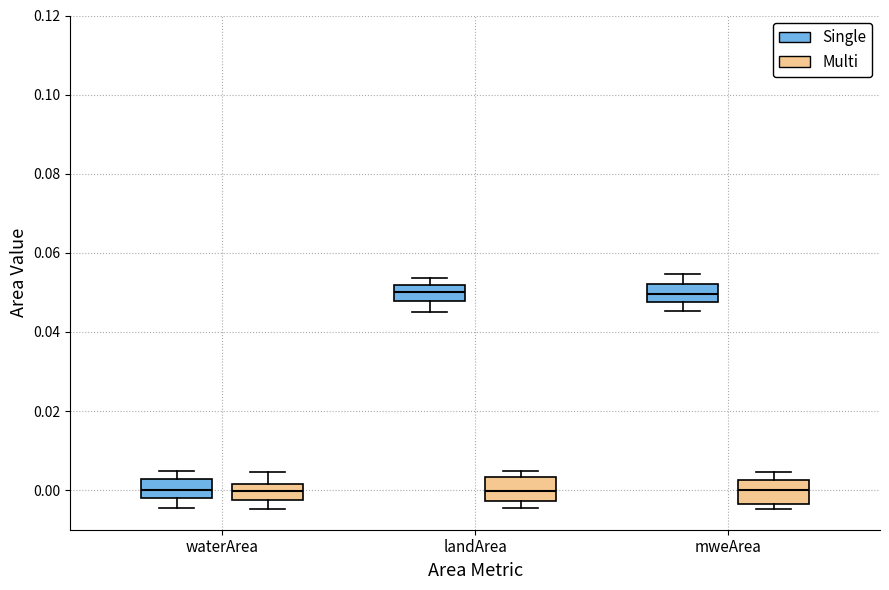

Reading left to right, read every box against the y-axis: the position of its median line, the range the box covers, and the ends of its whiskers. The values are not printed on the chart, so give them approximately, as read against the axis.

waterArea (Single): median 0.000, box -0.002 to 0.002, whiskers -0.004 to 0.004
waterArea (Multi): median 0.000, box -0.002 to 0.002, whiskers -0.004 to 0.004
landArea (Single): median 0.050, box 0.048 to 0.052, whiskers 0.046 to 0.054
landArea (Multi): median 0.000, box -0.002 to 0.004, whiskers -0.004 to 0.004 (just above the box's upper edge)
mweArea (Single): median 0.050, box 0.048 to 0.052, whiskers 0.046 to 0.054
mweArea (Multi): median 0.000, box -0.004 to 0.002, whiskers -0.004 (just below the box's lower edge) to 0.004